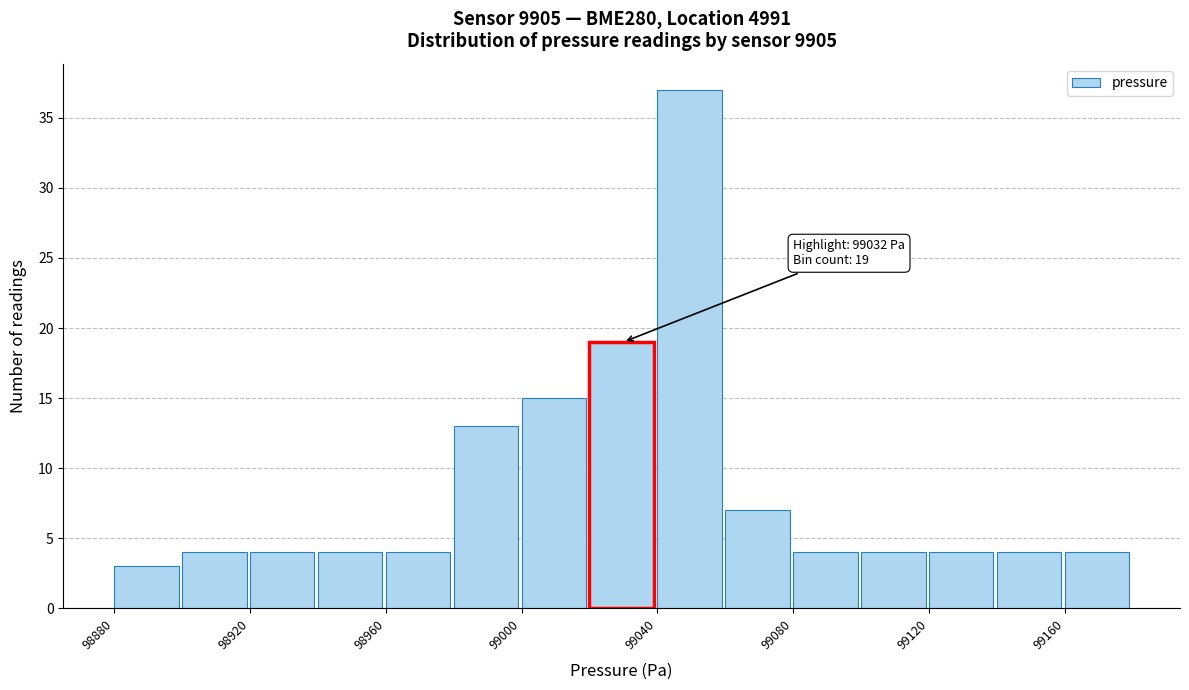

Over which range of the x-axis is the bar tallest?

99040 to 99060